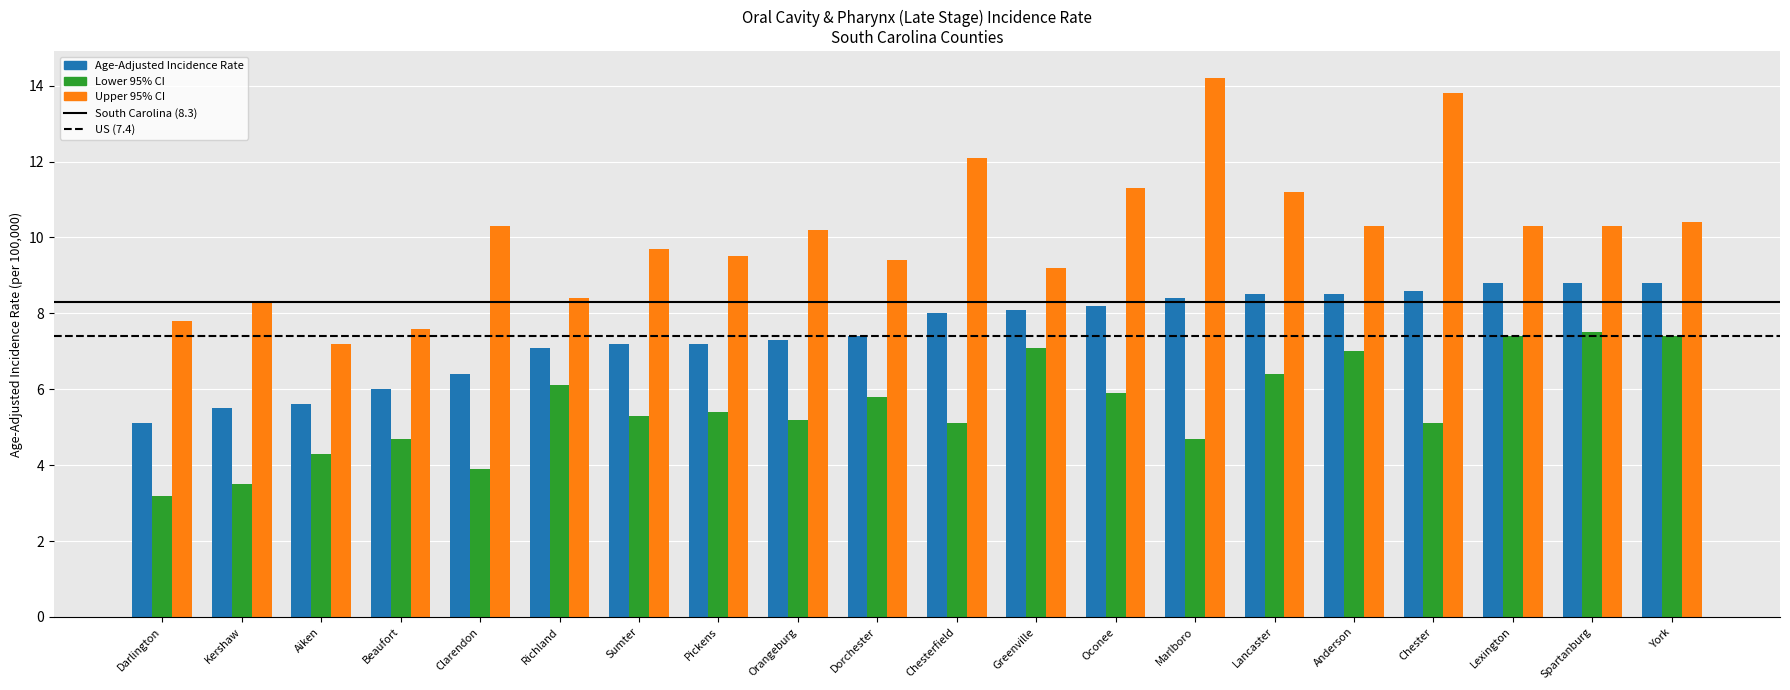

What position from the left is Chester?

17